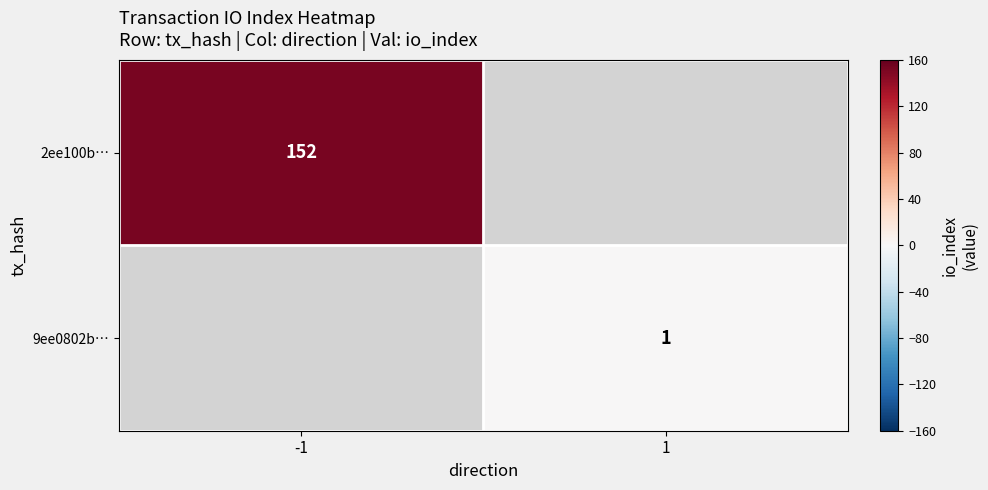

The value of 9ee0802b… at 1 is 2. True or false?

False